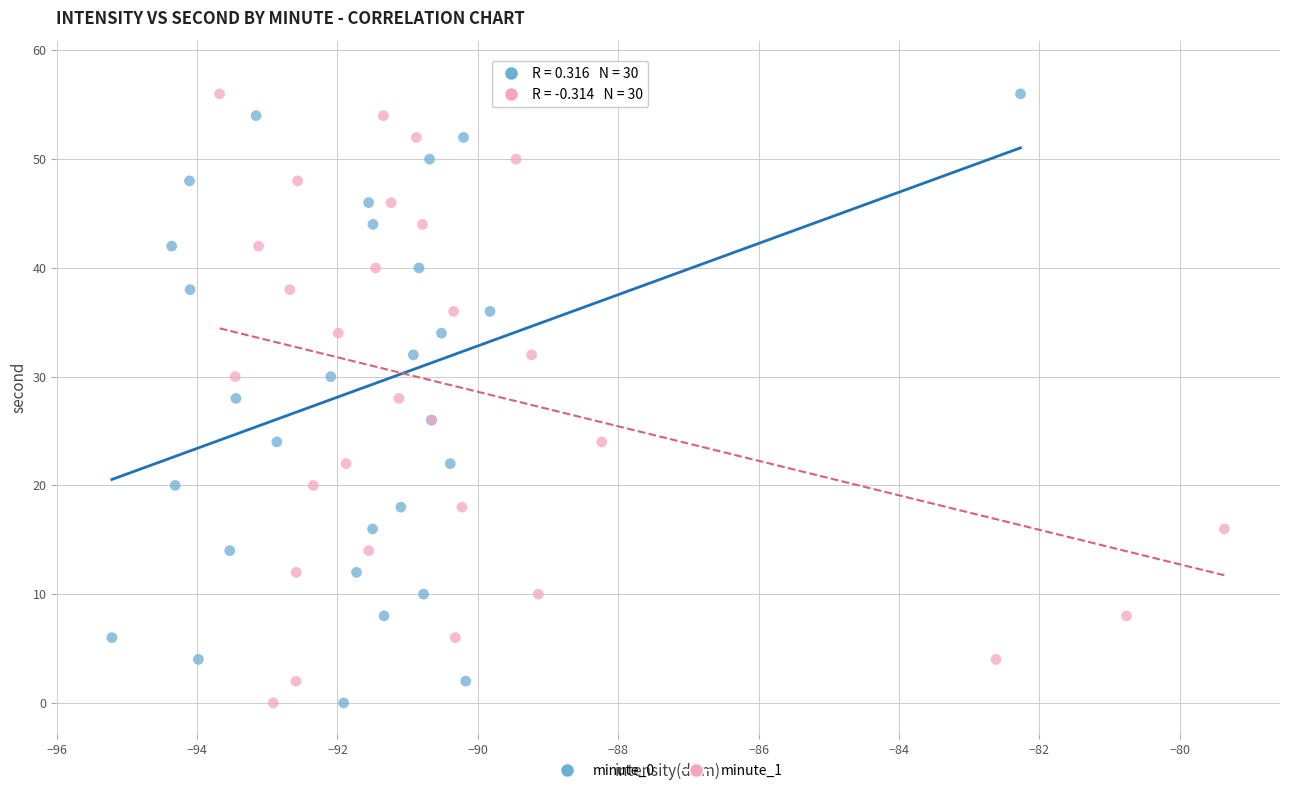

What are all the series names shown in the legend?

minute_0, minute_1